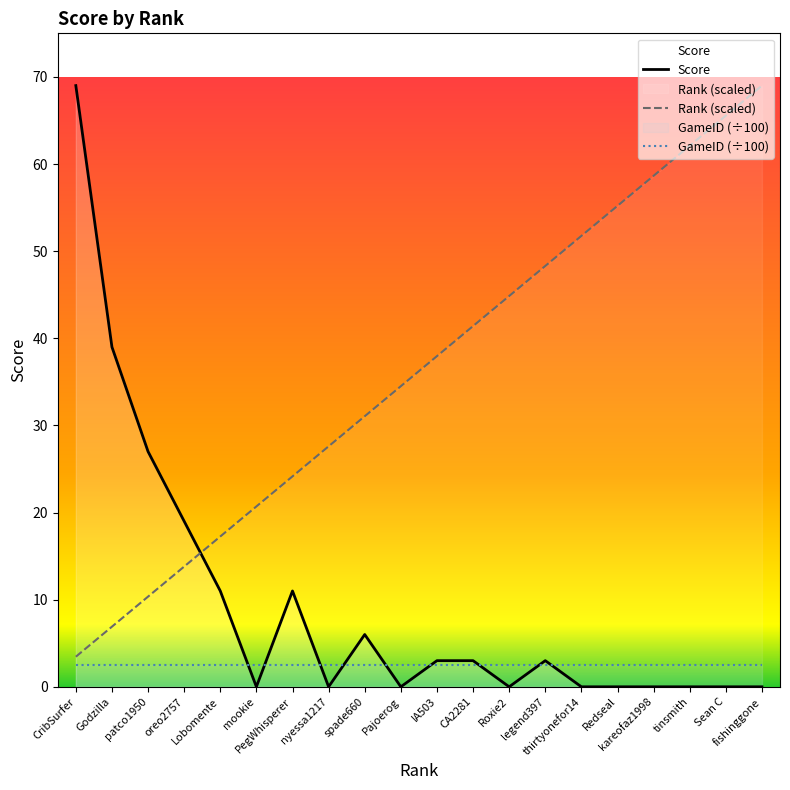

Which series changed the most between oreo2757 and Sean C?

Rank (scaled)